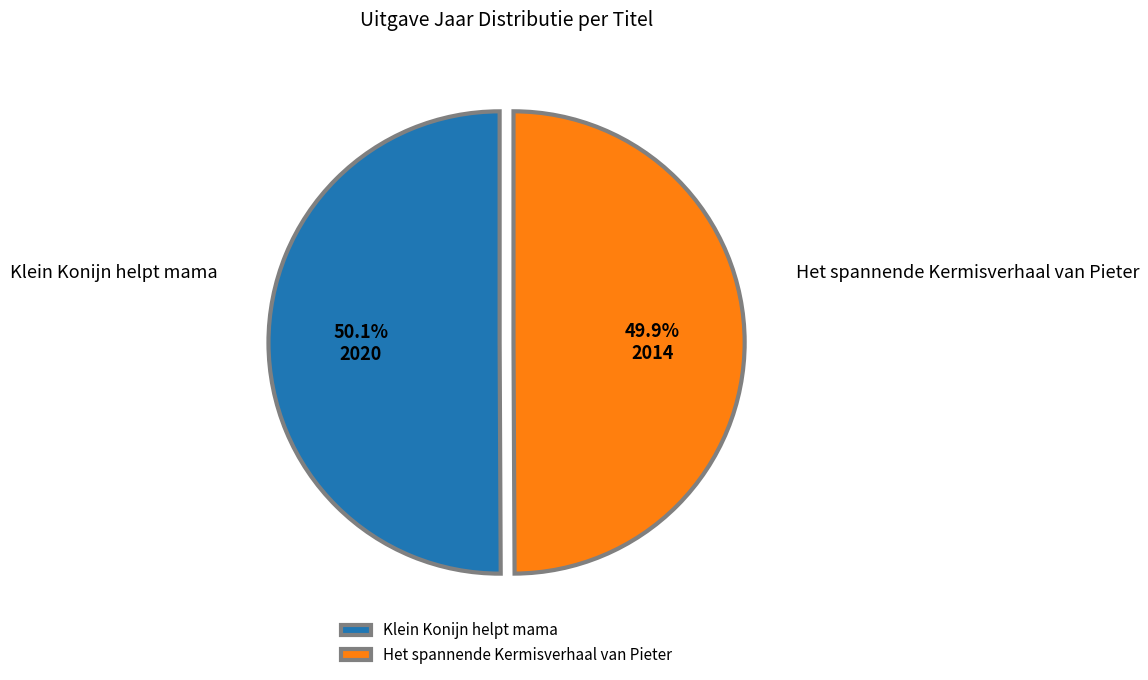

To the nearest percent, what is the average slice percentage?

50%